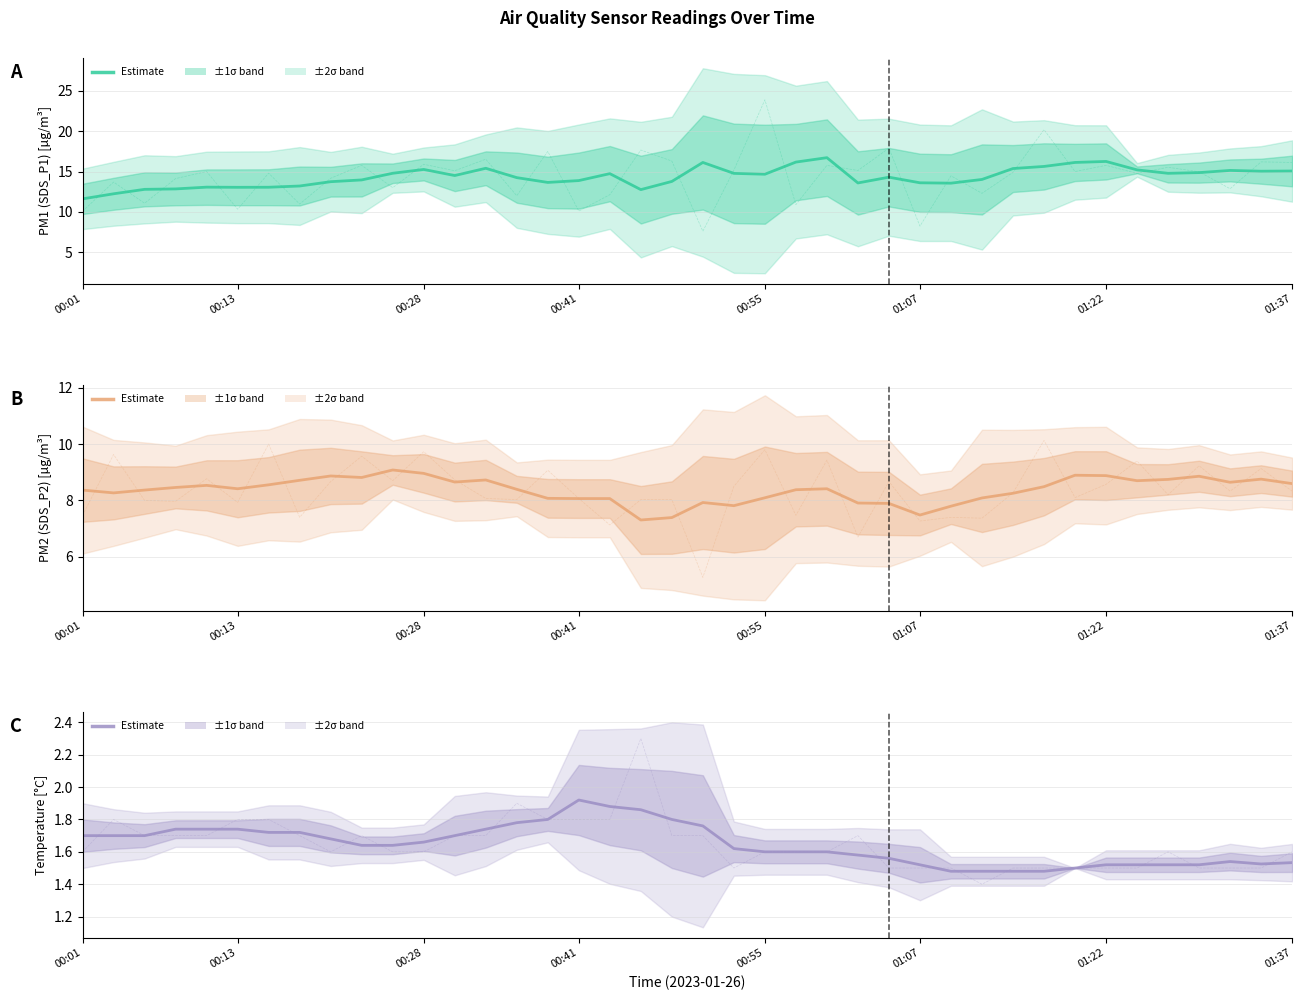

The SDS_P2 series shows 8.6 at 01:37. True or false?

True